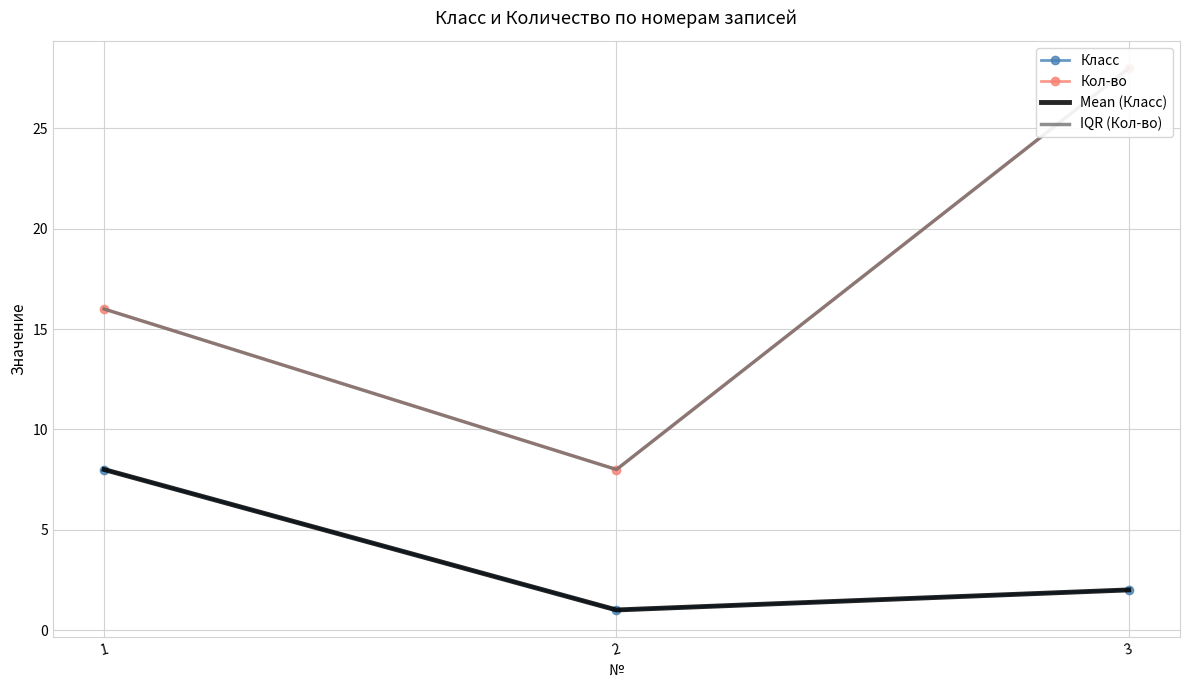

How many IQR (Кол-во) values are between 8 and 28?

3